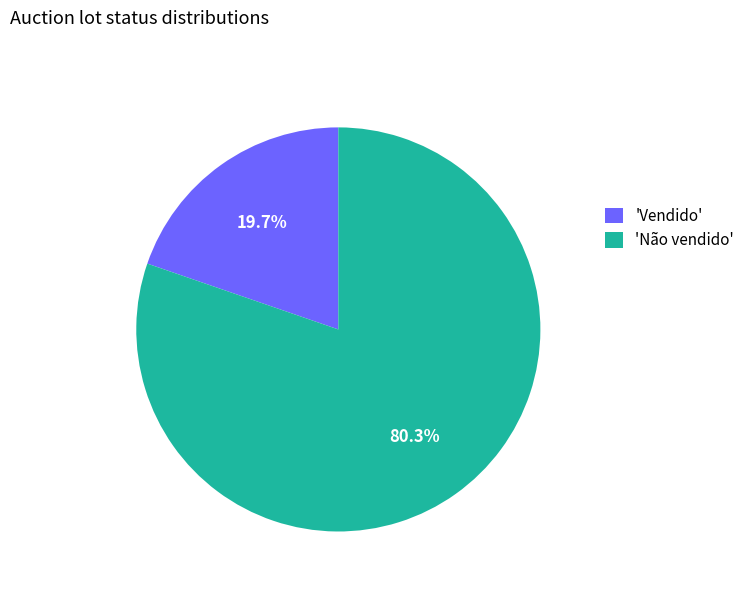

How much of the chart is everything except 'Não vendido'?

19.7%